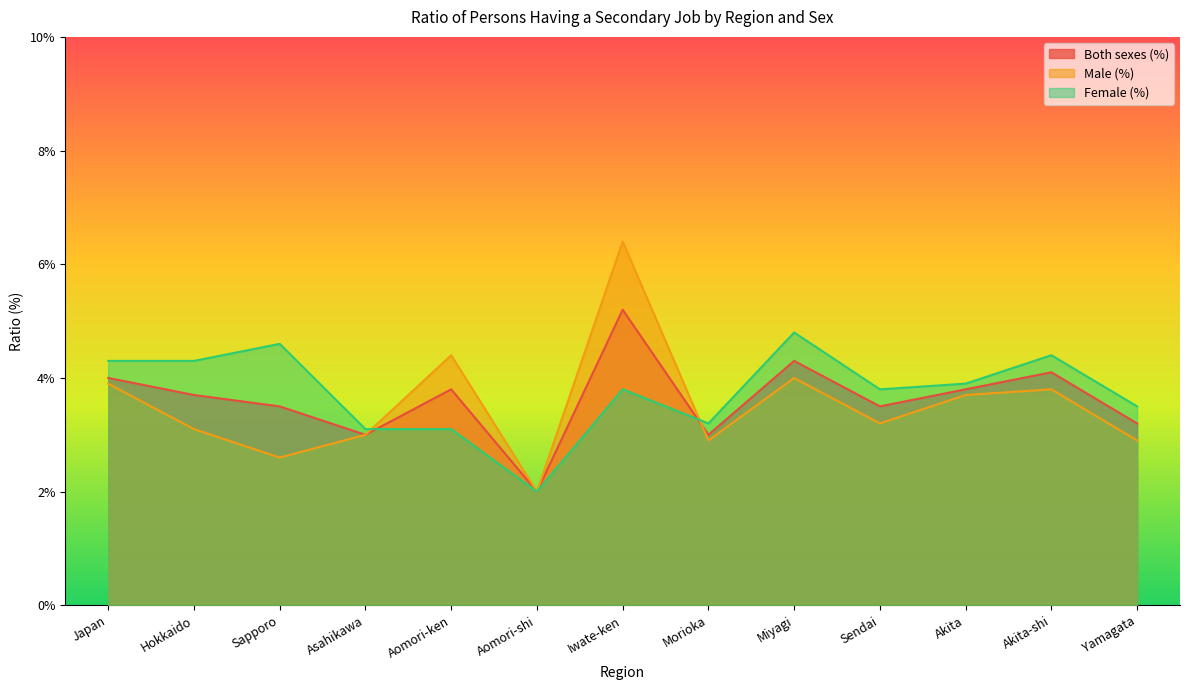

Reading left to right, what are all the values shown in this chart?

Both sexes (%): 4.0	3.7	3.5	3.0	3.8	2.0	5.2	3.0	4.3	3.5	3.8	4.1	3.2
Male (%): 3.9	3.1	2.6	3.0	4.4	2.0	6.4	2.9	4.0	3.2	3.7	3.8	2.9
Female (%): 4.3	4.3	4.6	3.1	3.1	2.0	3.8	3.2	4.8	3.8	3.9	4.4	3.5